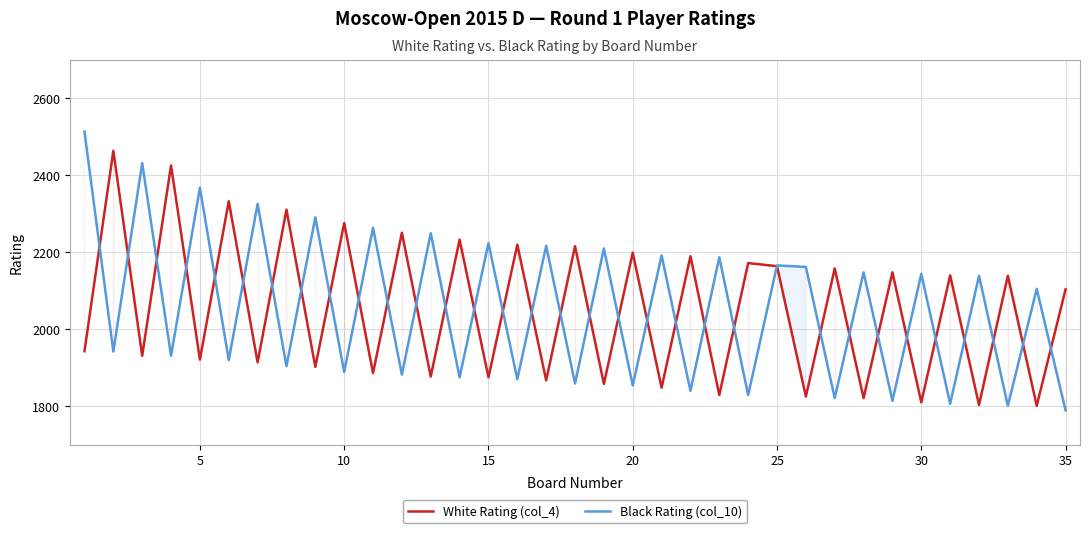

Is it true that Black Rating (col_10) equals 825 at 20?

False